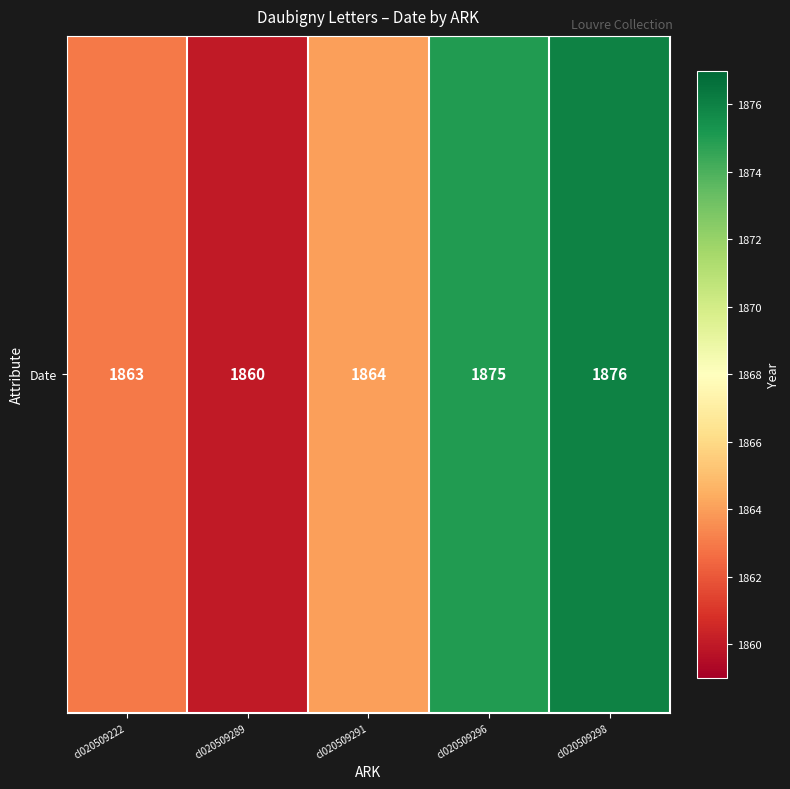

What is the maximum value shown in the chart?

1876